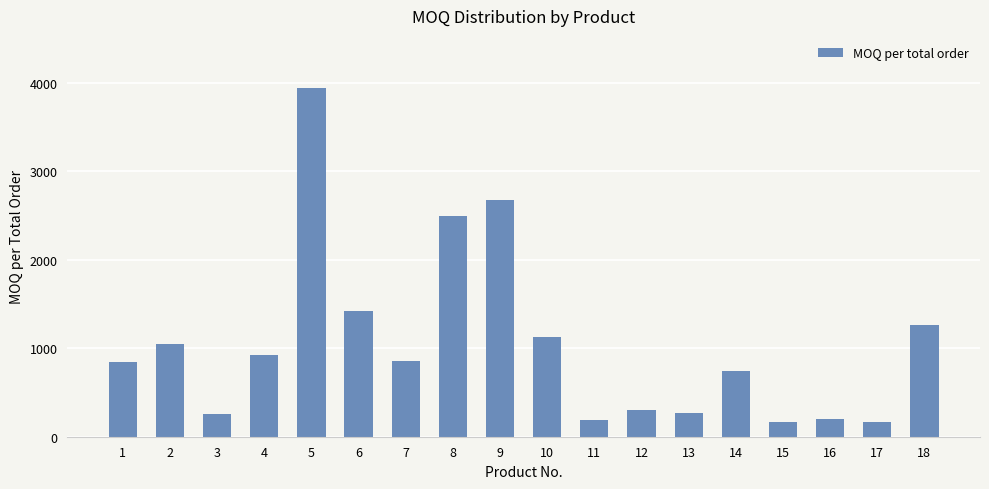

What is the sum of all values?

18885